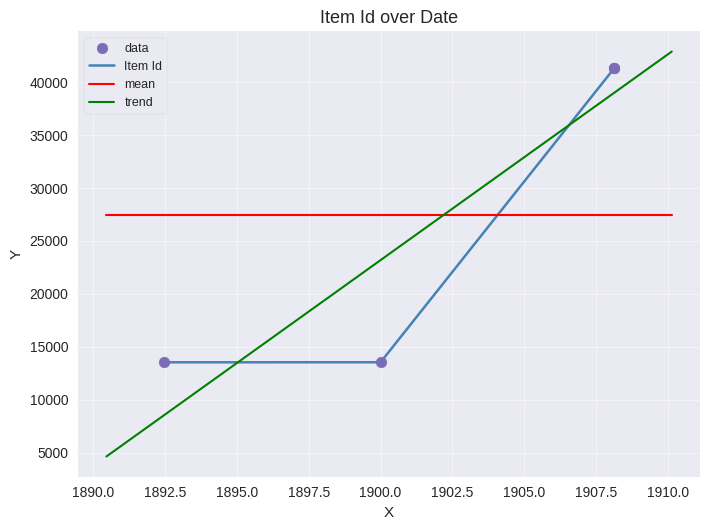

What is the change in value from 2/17/1908 to 6/11/1892?

-27793